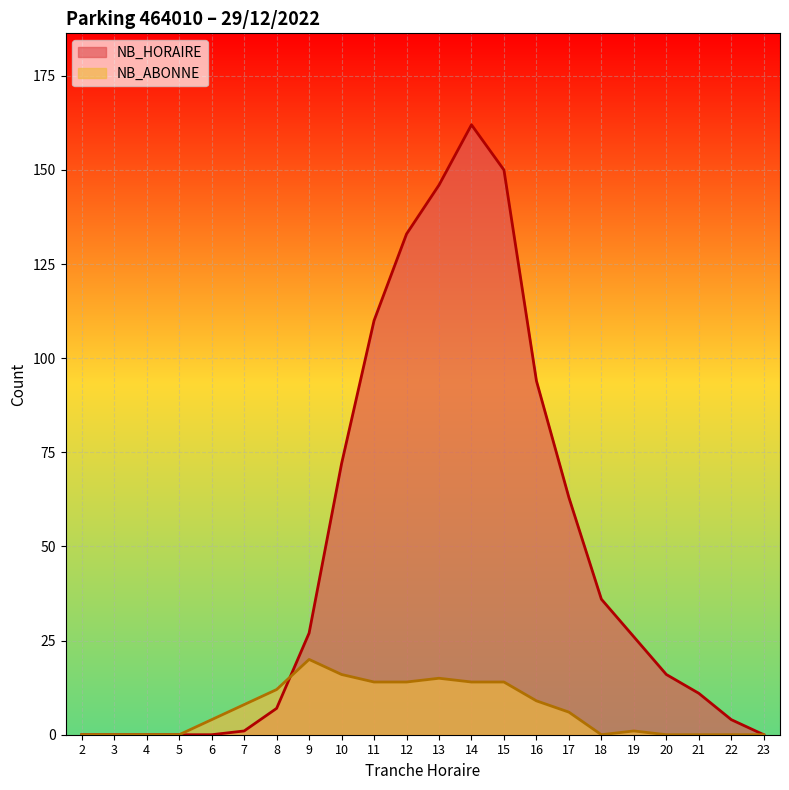

How many interior local peaks does the NB_ABONNE series have?

3